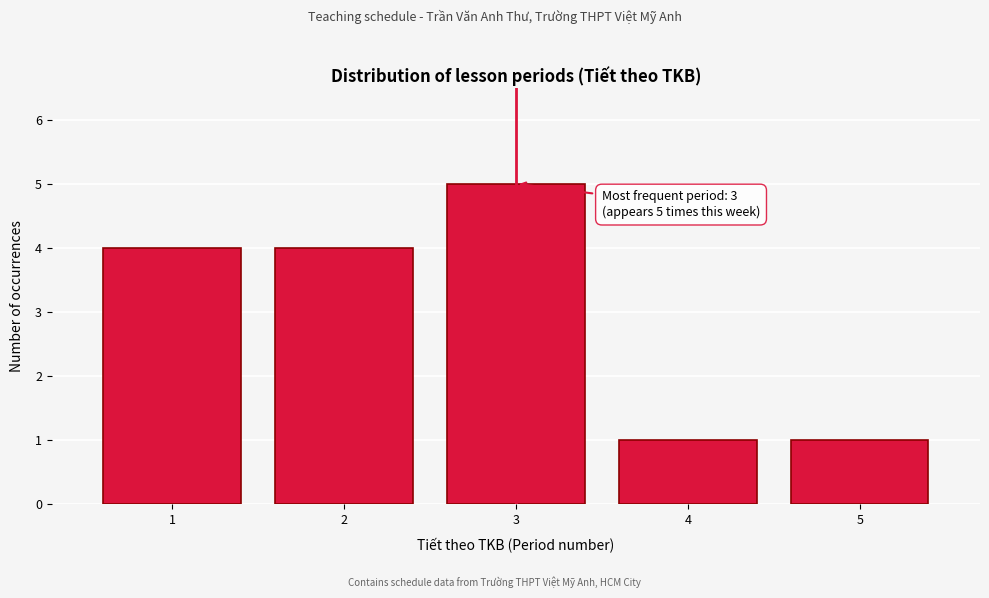

Reading left to right, what are all the values shown in this chart?

1=4	2=4	3=5	4=1	5=1